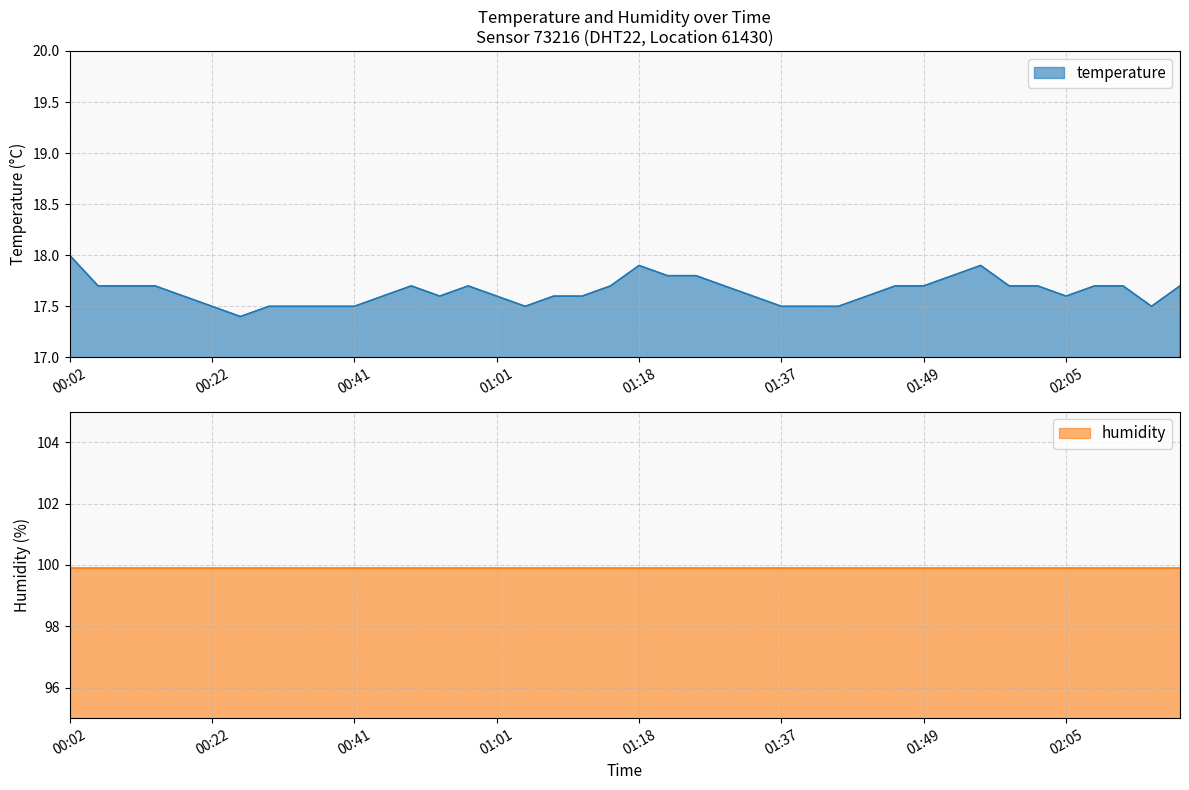

True or false: there are more than 2 points higher than both neighbors.

True